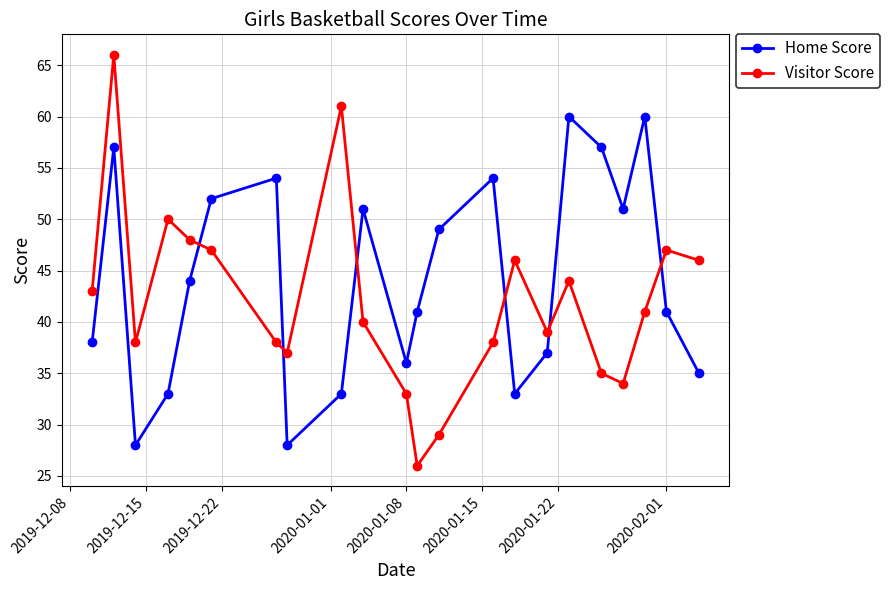

At how many categories does at least one series exceed 42?

17